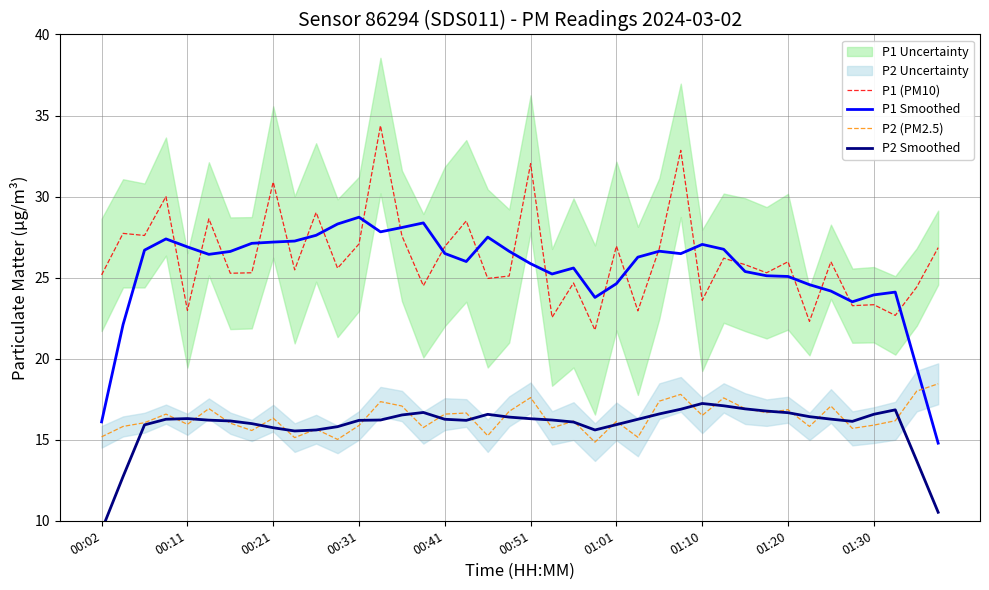

True or false: P2 (PM2.5) and P1 (PM10) intersect in this chart.

False